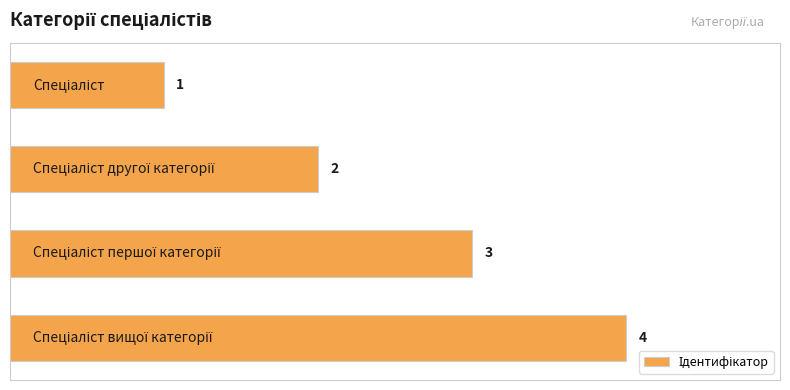

What is the maximum value shown in the chart?

4